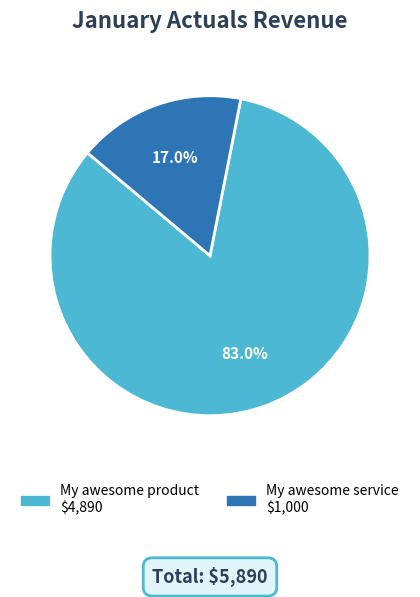

To the nearest percent, what portion does My awesome service represent?

17%